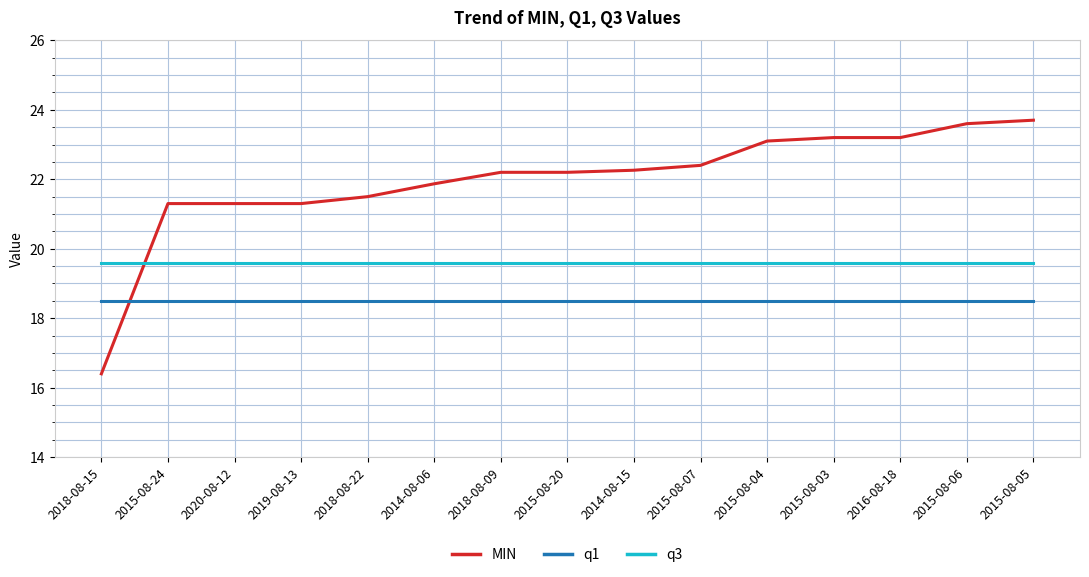

At 2019-08-13, list the series in order from smallest to largest.

q1, q3, MIN